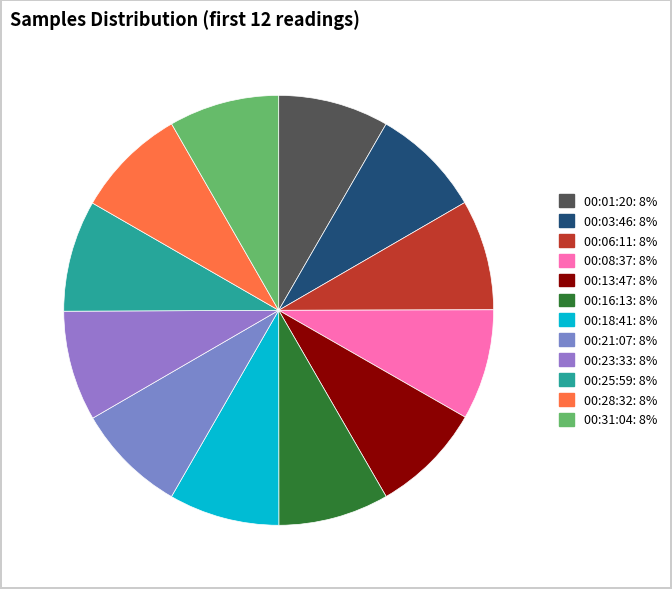

What percentage is the 00:01:20 slice, to the nearest percent?

8%